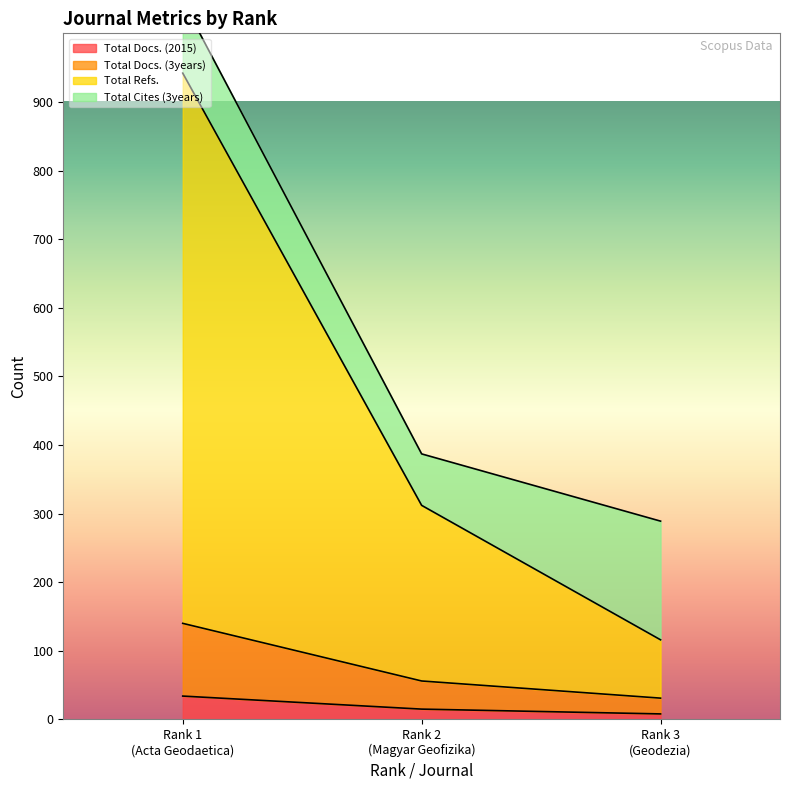

How many categories are shown in the chart?

3